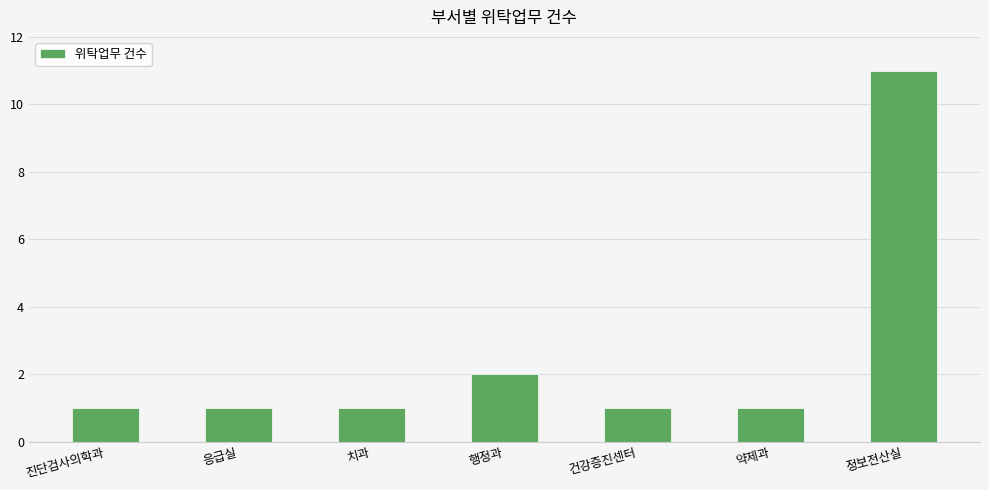

The chart shows a value of 1 at 응급실. True or false?

True